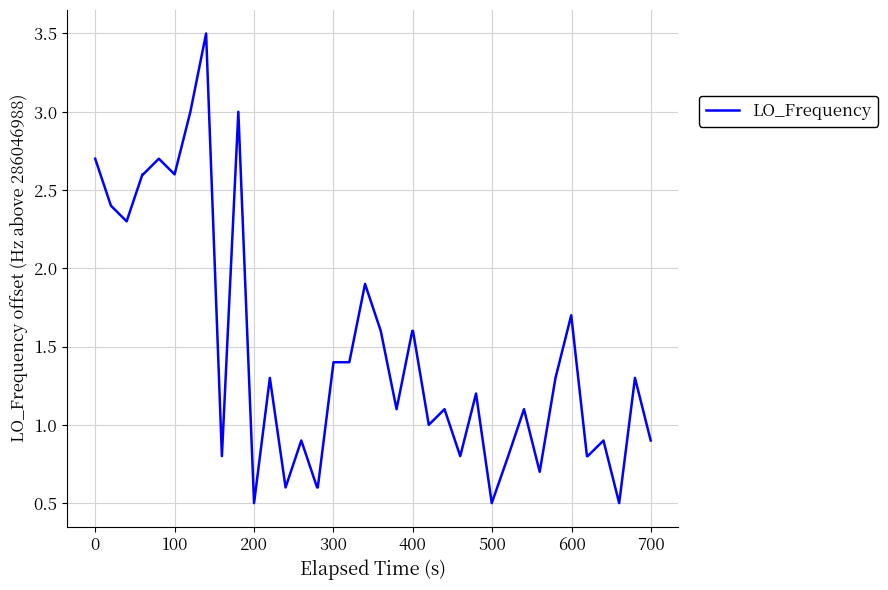

What is the smallest value displayed?

0.5